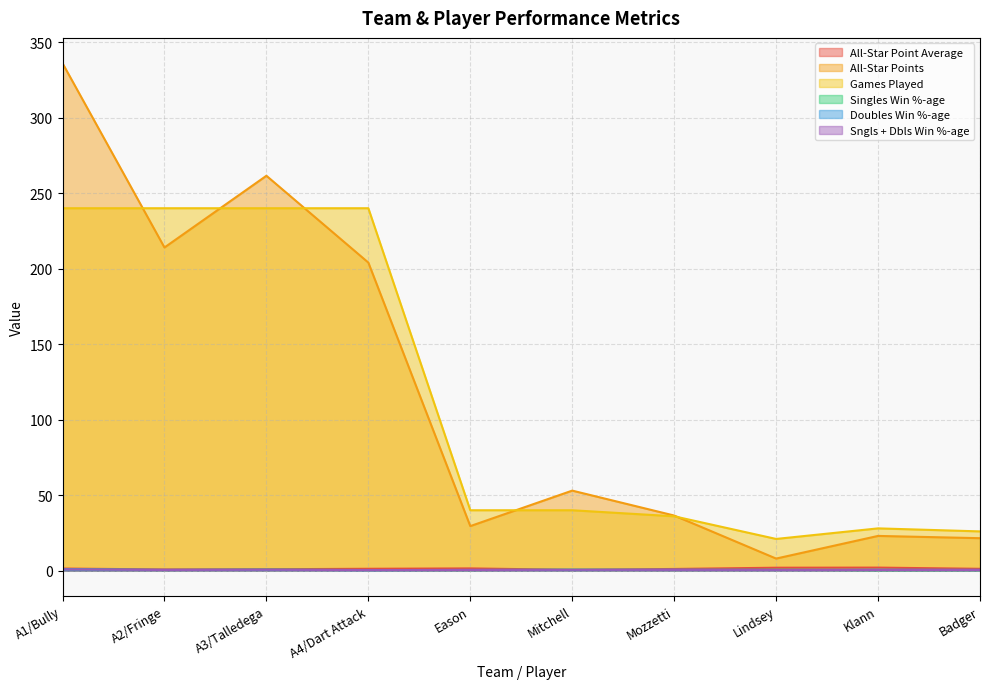

What is the difference between the highest and lowest values at A4/Dart Attack?

239.7